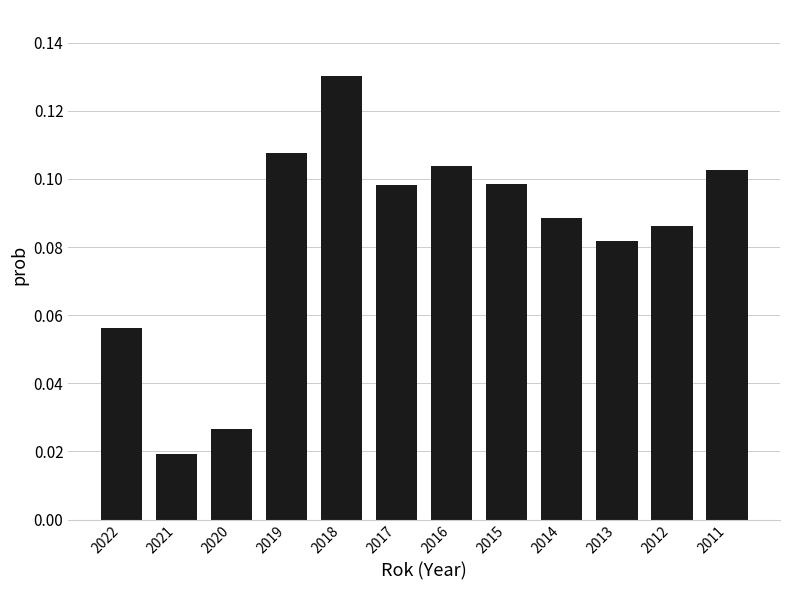

What is the sum of all values?

1.0